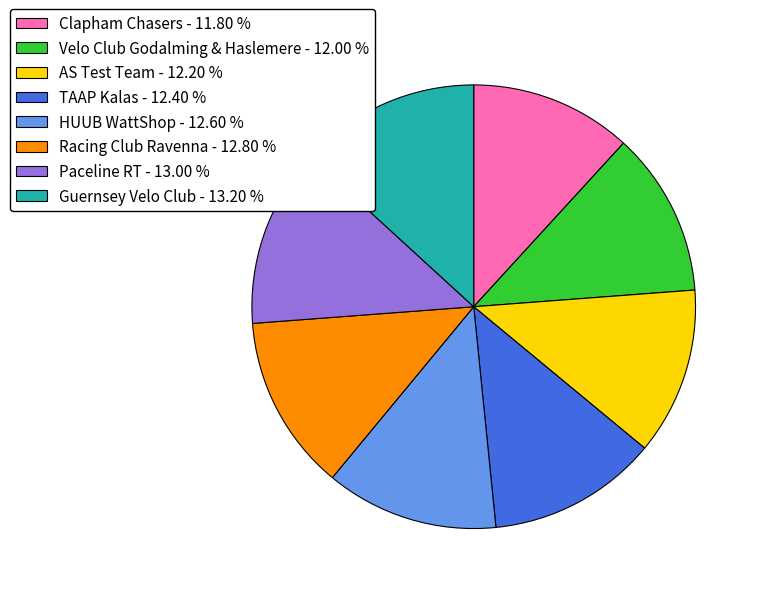

How many slices are in this pie chart?

8